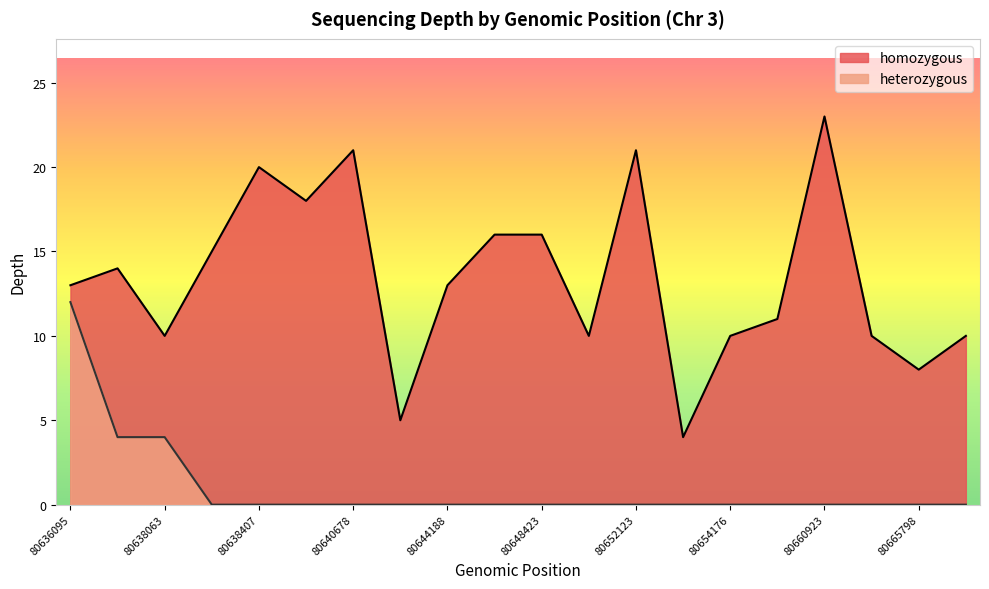

True or false: heterozygous and homozygous intersect in this chart.

False